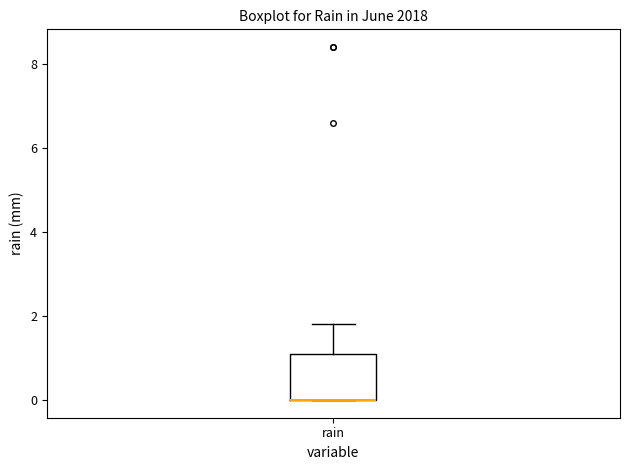

Read this box plot against the y-axis: the position of the median line, the range covered by the box, and the ends of both whiskers. The values are not printed on the chart, so give them approximately, as read against the axis.

median 0.0 (drawn on the box's lower edge), box 0.0 to 1.2, whiskers 0.0 to 1.8